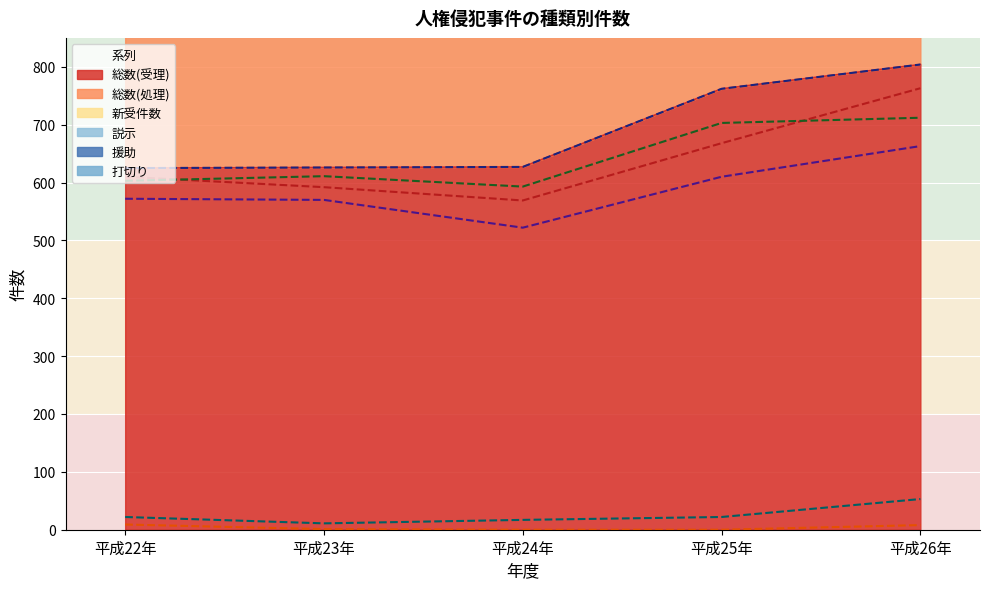

The value of 援助 at 平成26年 is 971. True or false?

False